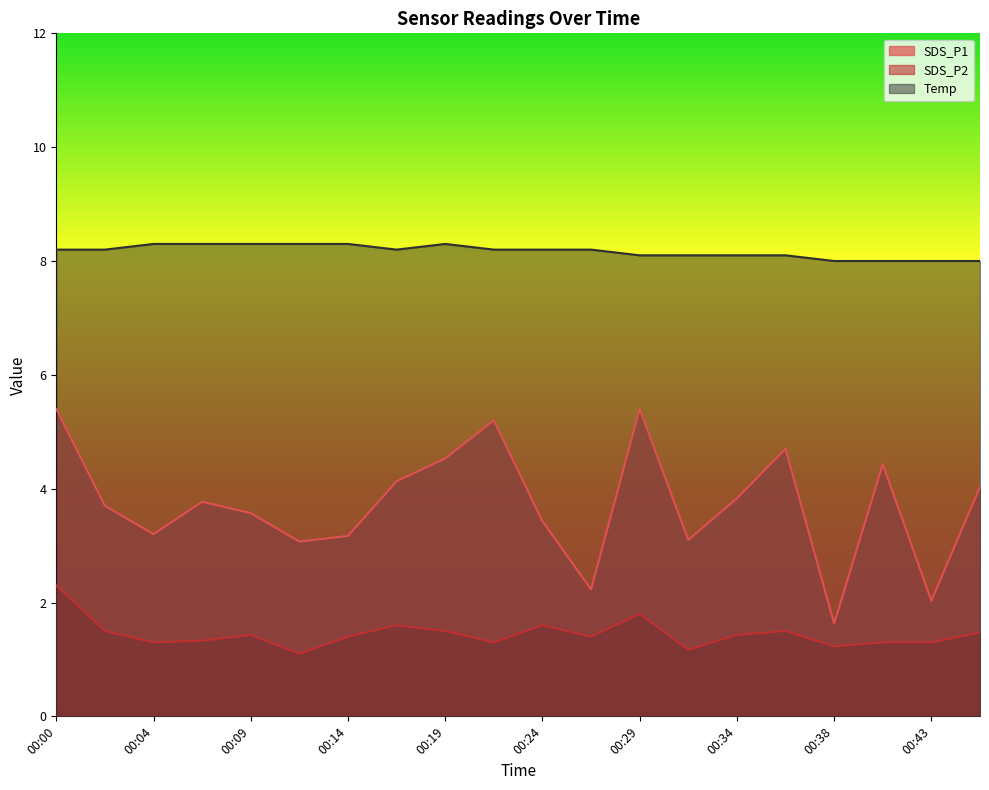

Between 00:02 and 00:43, which series saw the biggest shift?

SDS_P1